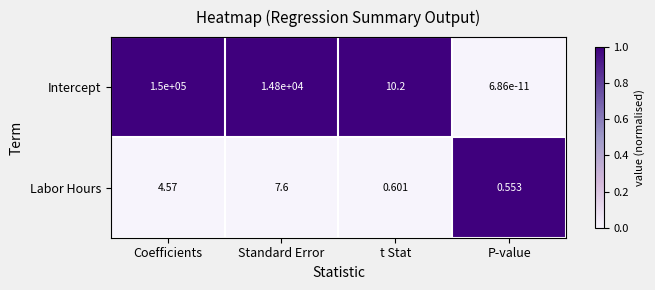

Where is Intercept nearest to the value 75000?

Standard Error